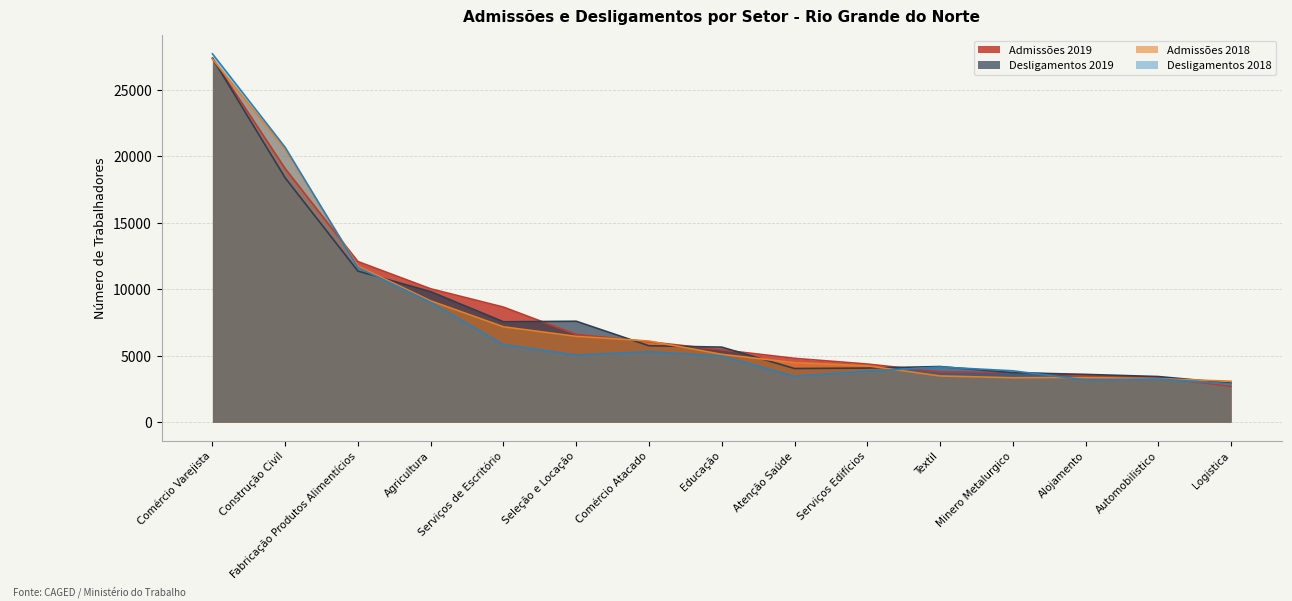

The value of Desligamentos 2018 at Serviços Edifícios is 3831. True or false?

True